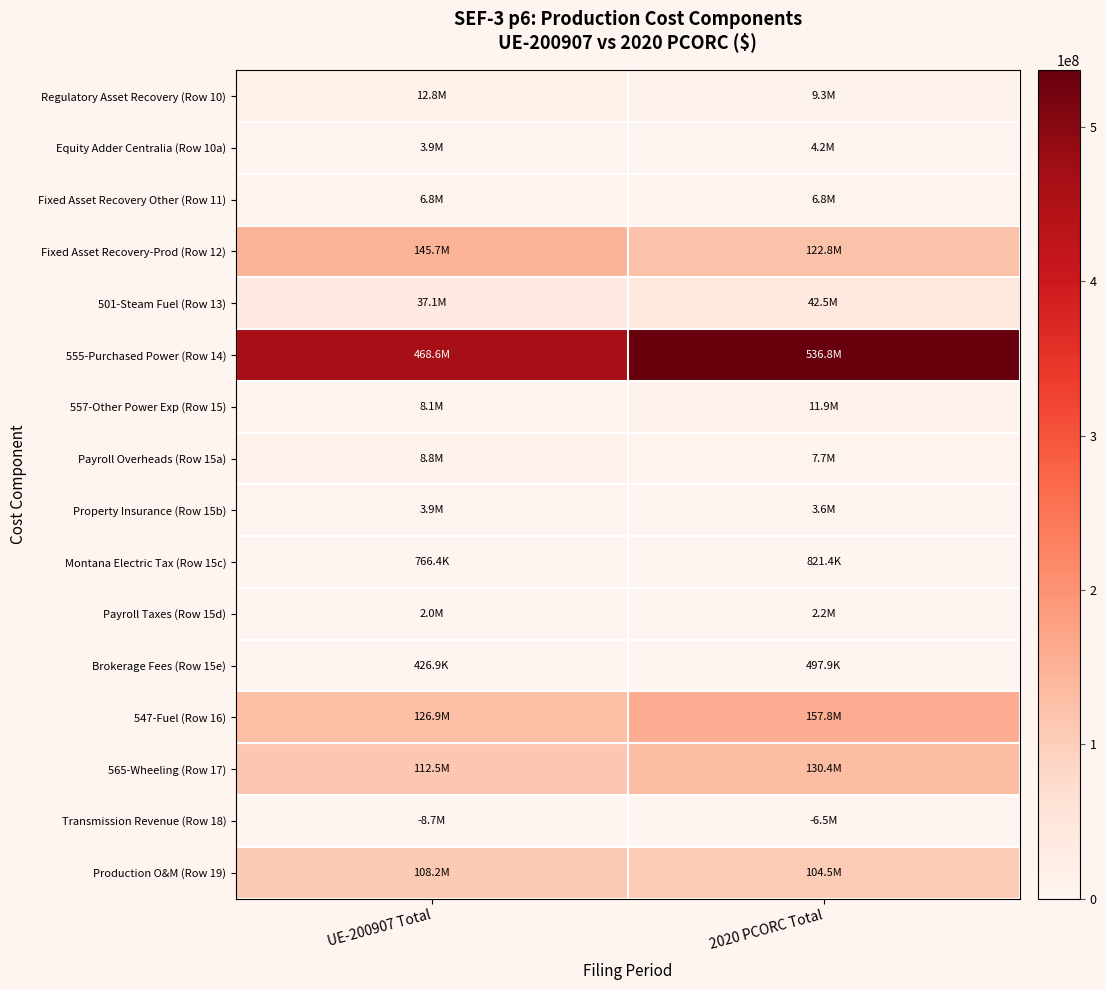

What is the difference between the highest and lowest values at 2020 PCORC Total?

543330664.4